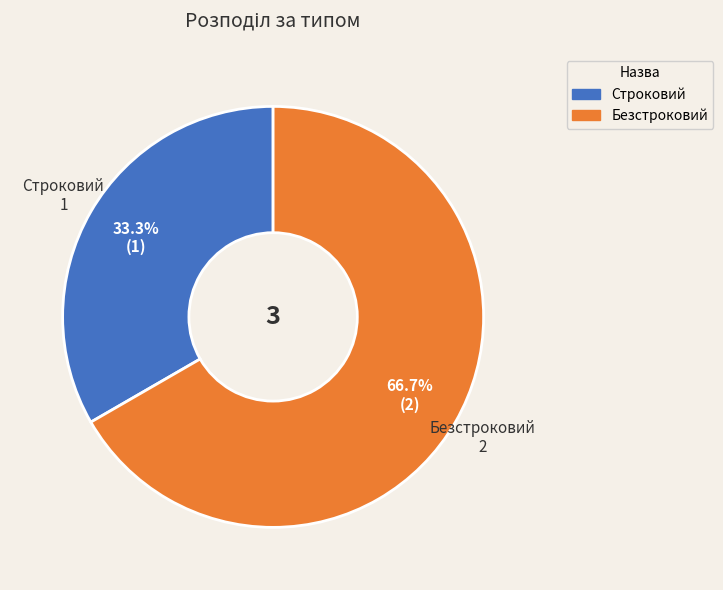

What is the ratio of the value at Безстроковий to the value at Строковий?

2.0